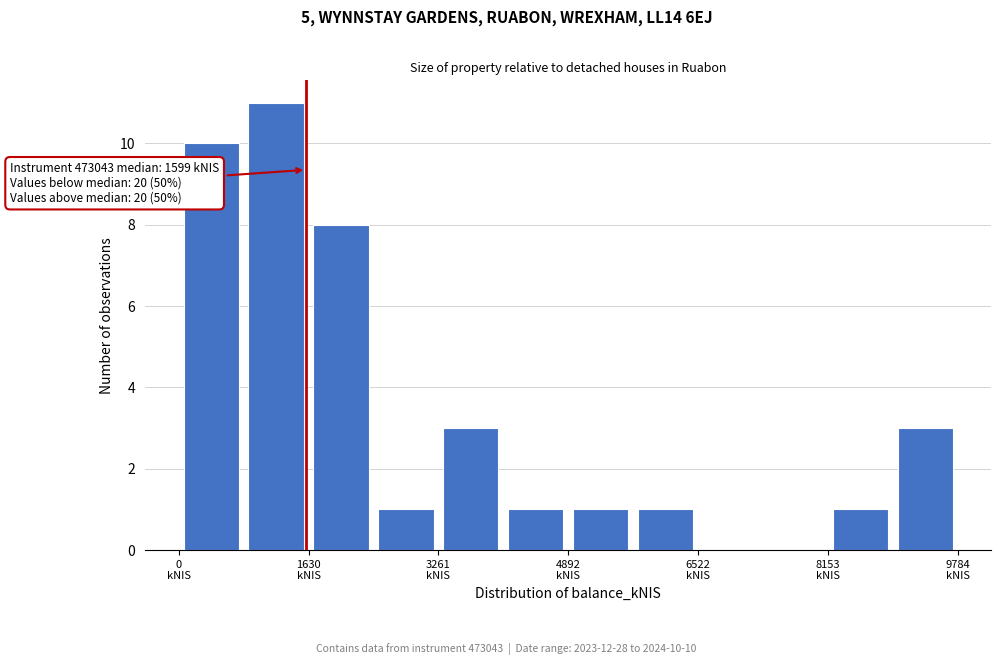

Which range on the x-axis has the tallest bar?

800 to 1600